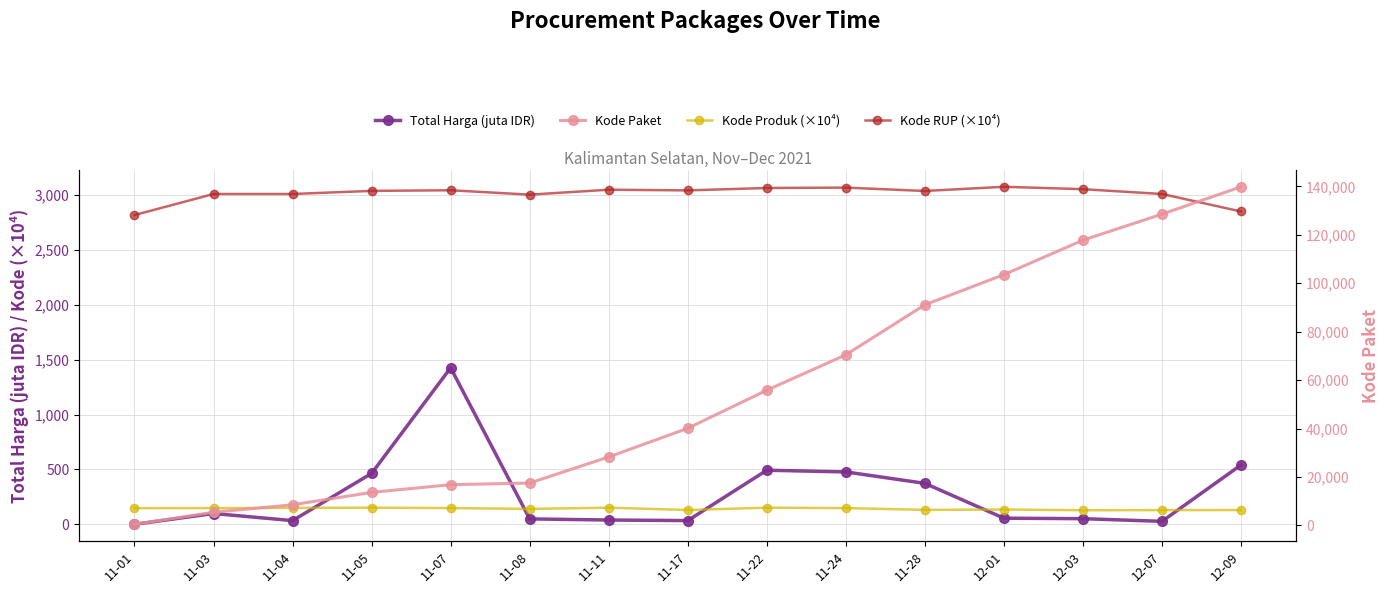

List the labels in order of Kode Paket value, largest first.

12-09, 12-07, 12-03, 12-01, 11-28, 11-24, 11-22, 11-17, 11-11, 11-08, 11-07, 11-05, 11-04, 11-03, 11-01